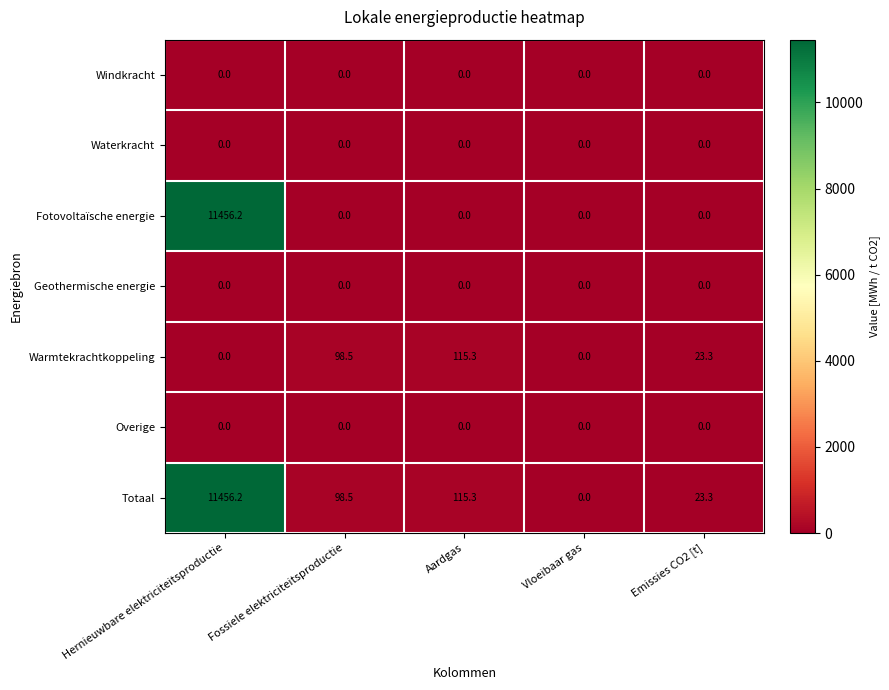

List the labels in order of Totaal value, smallest first.

Vloeibaar gas, Emissies CO2 [t], Fossiele elektriciteitsproductie, Aardgas, Hernieuwbare elektriciteitsproductie